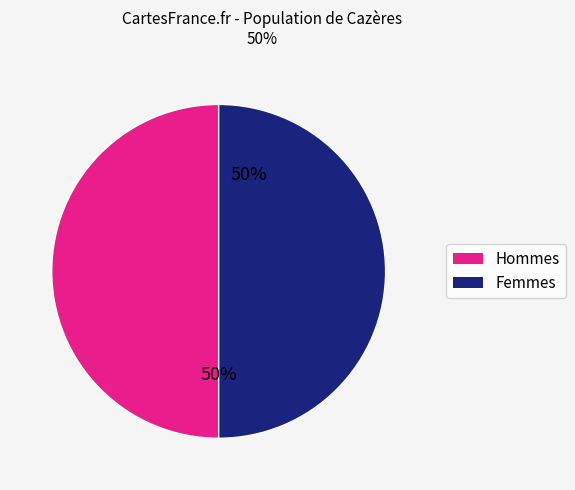

To the nearest percent, what is the average slice percentage?

50%